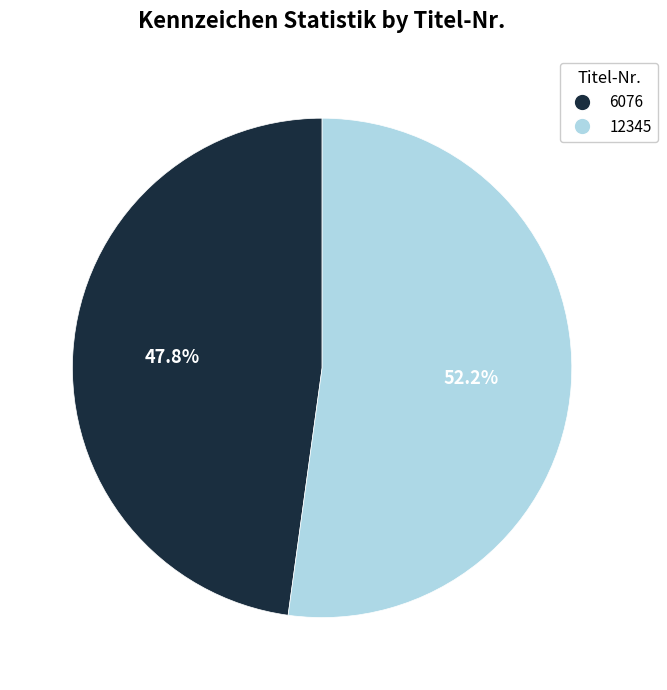

To the nearest percent, what portion does 6076 represent?

48%